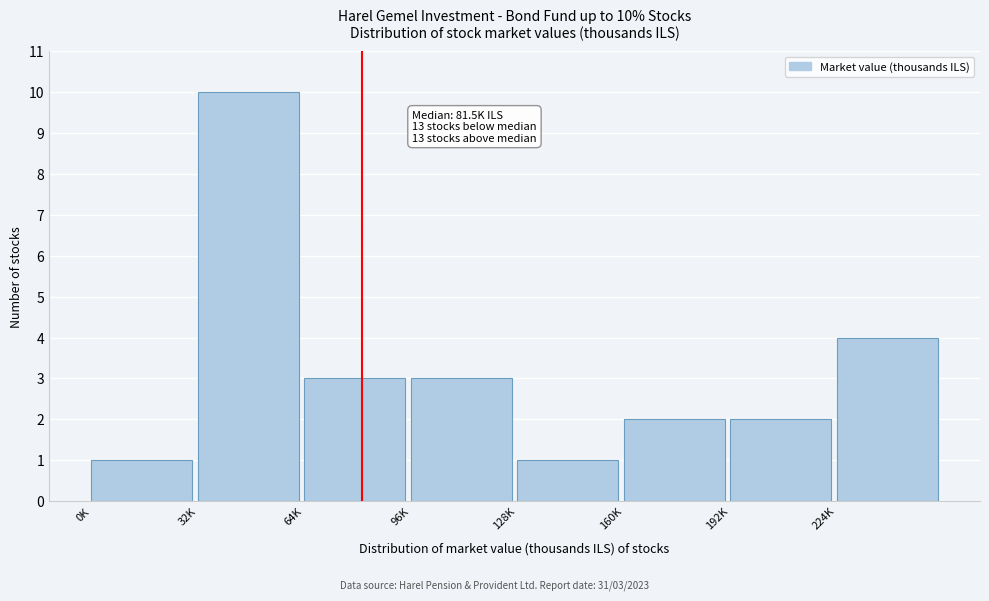

Reading left to right, list all the values displayed in this chart.

1	10	3	3	1	2	2	4